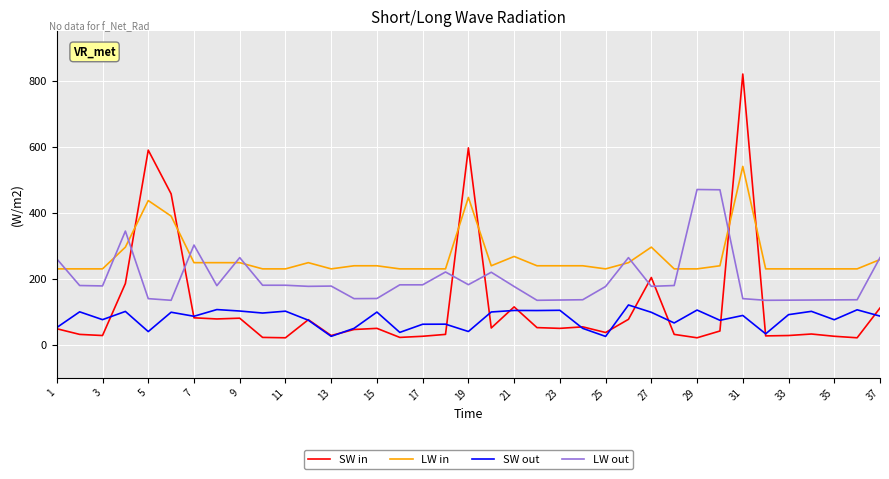

True or false: SW in and LW in cross at least once.

True